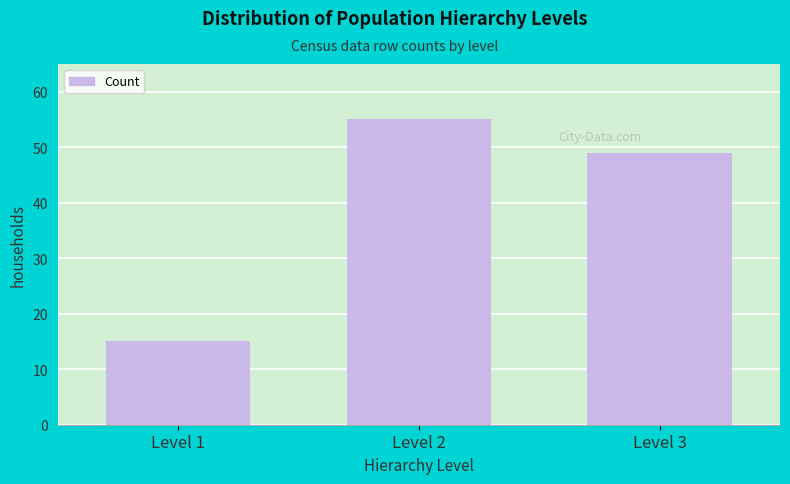

Reading left to right, extract all data points from this chart.

15	55	49